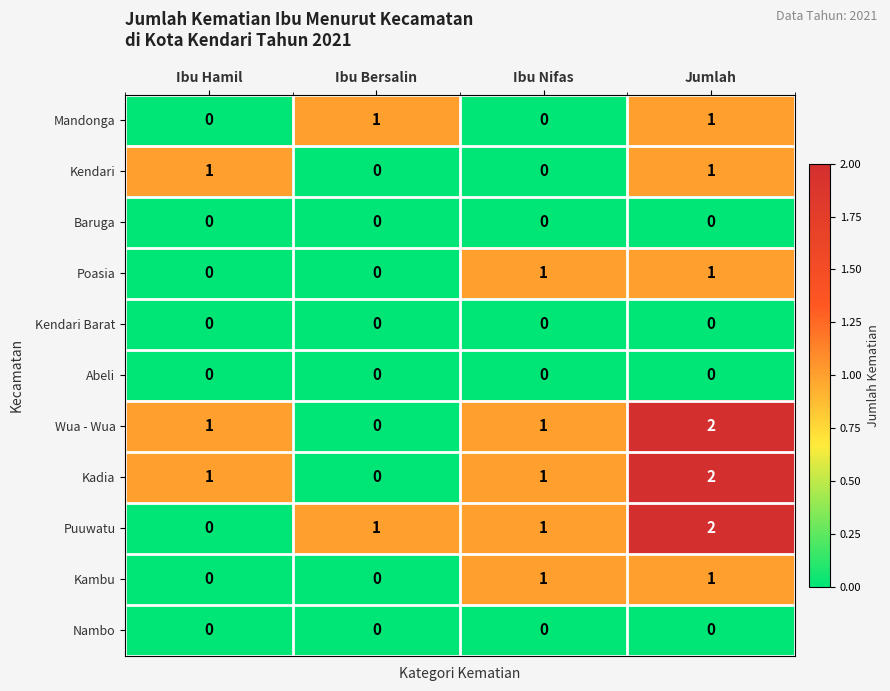

At which label does Puuwatu reach its peak?

Jumlah